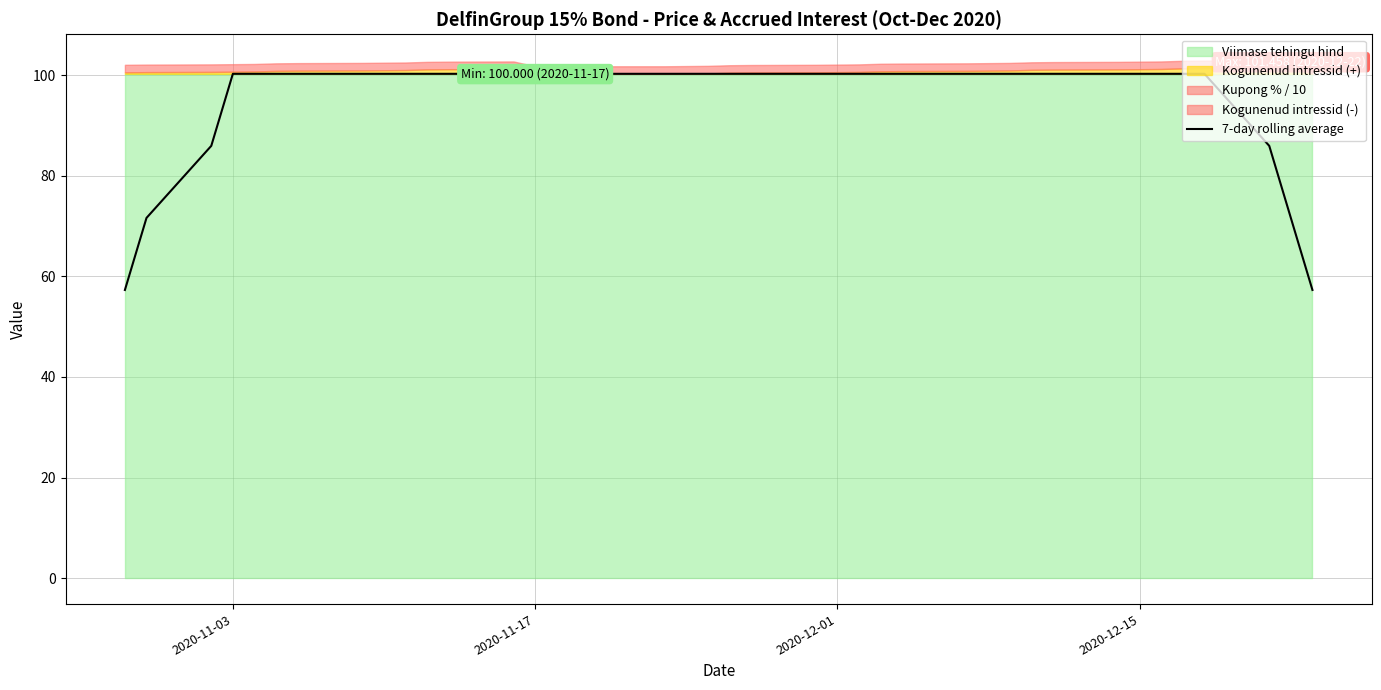

True or false: 7-day rolling average has a value of 100.2 at 2020-11-17.

True